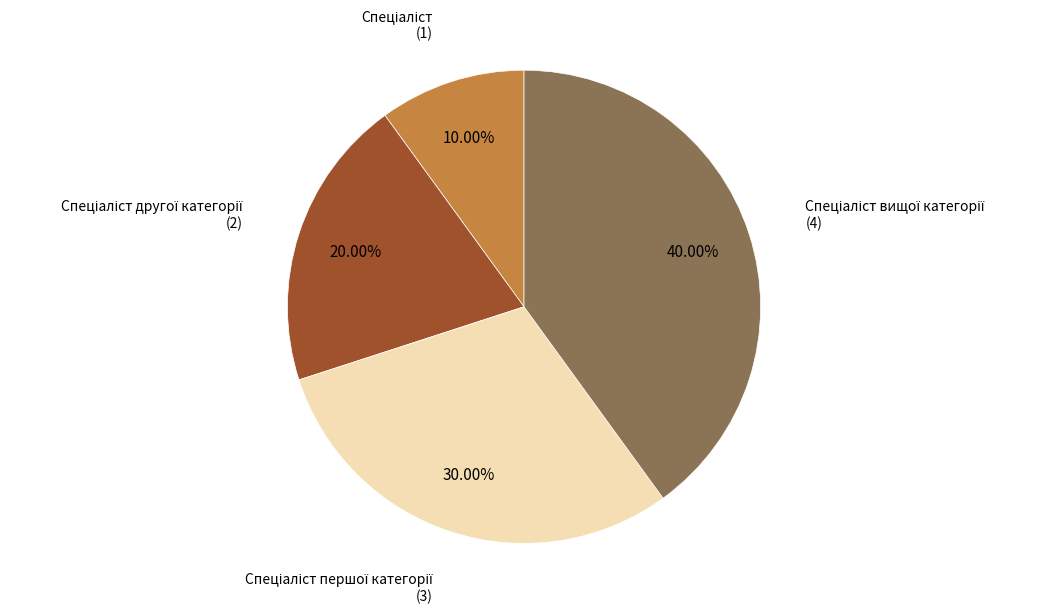

Is there a majority slice in this chart?

No